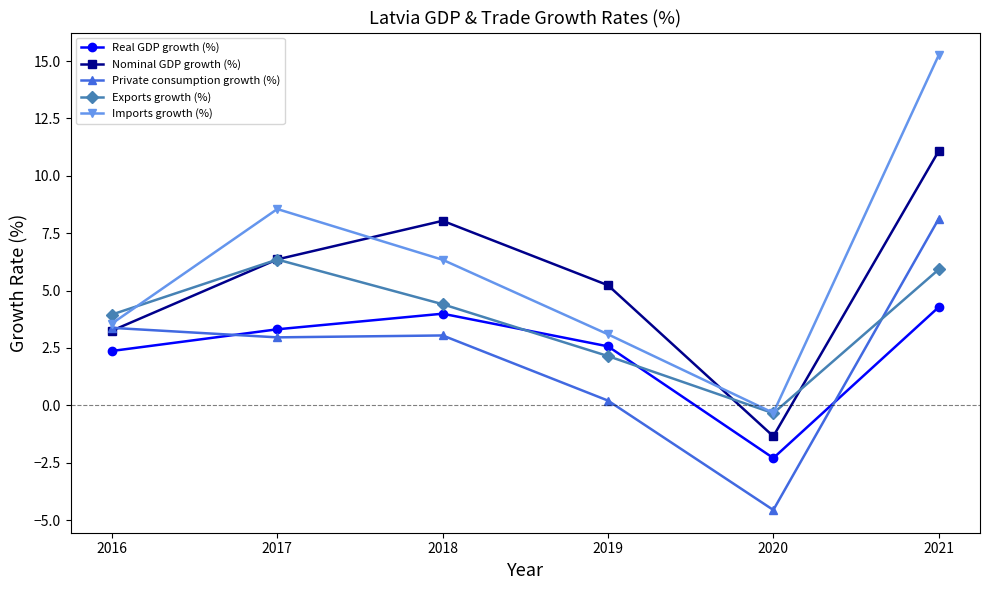

At which category is the sum across all series the highest?

2021